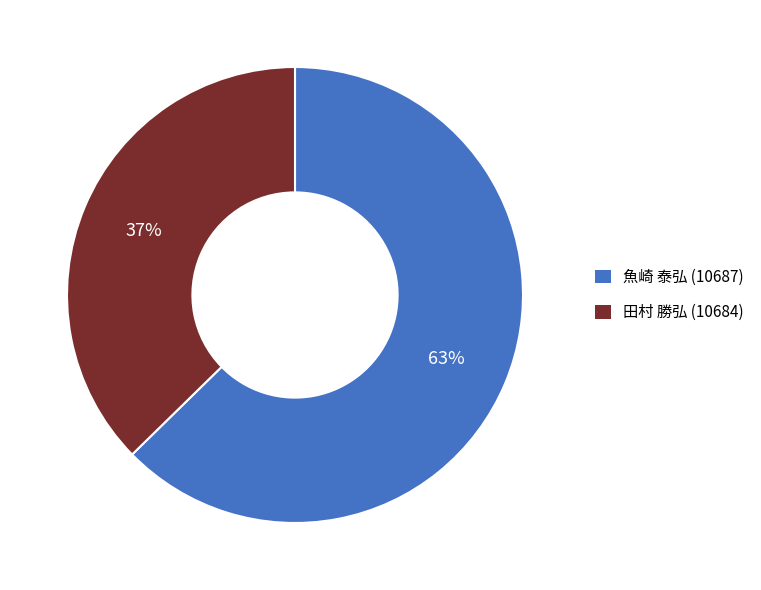

What is the majority slice?

魚崎 泰弘 (10687)